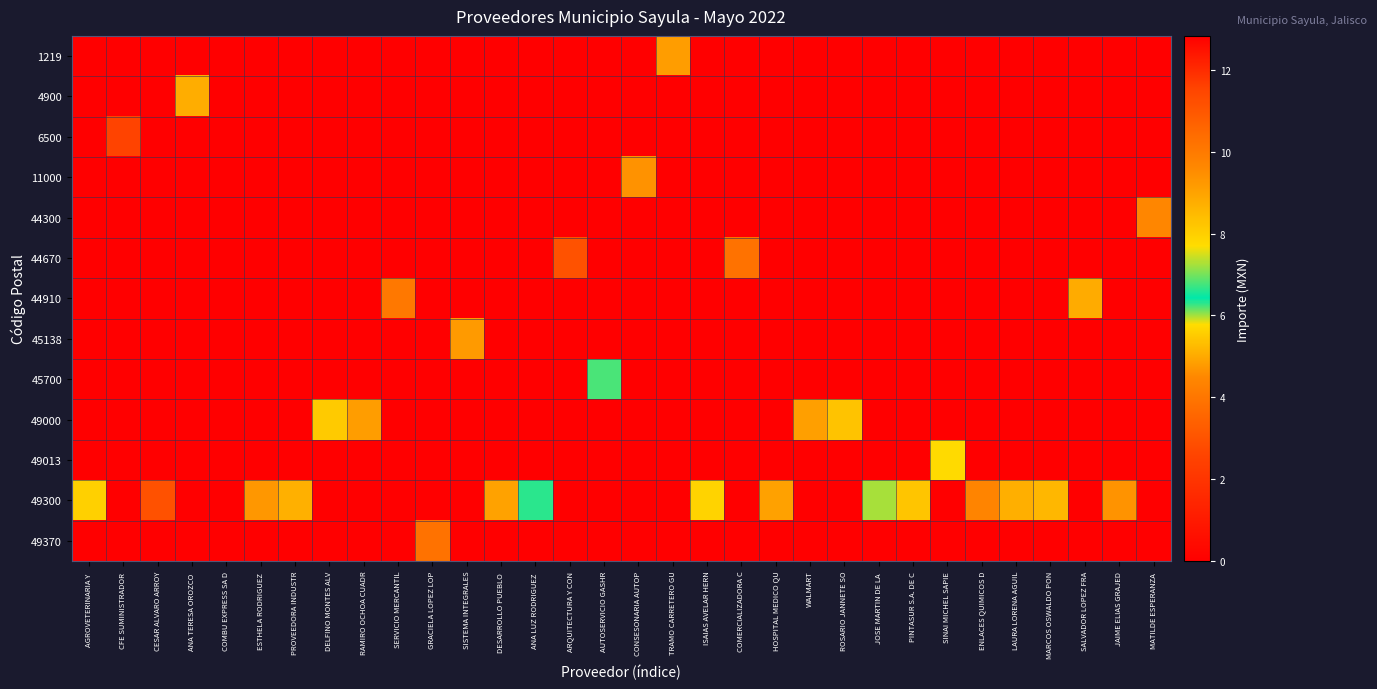

What is the spread (max minus min) of values at ARQUITECTURA Y CON?

11.1